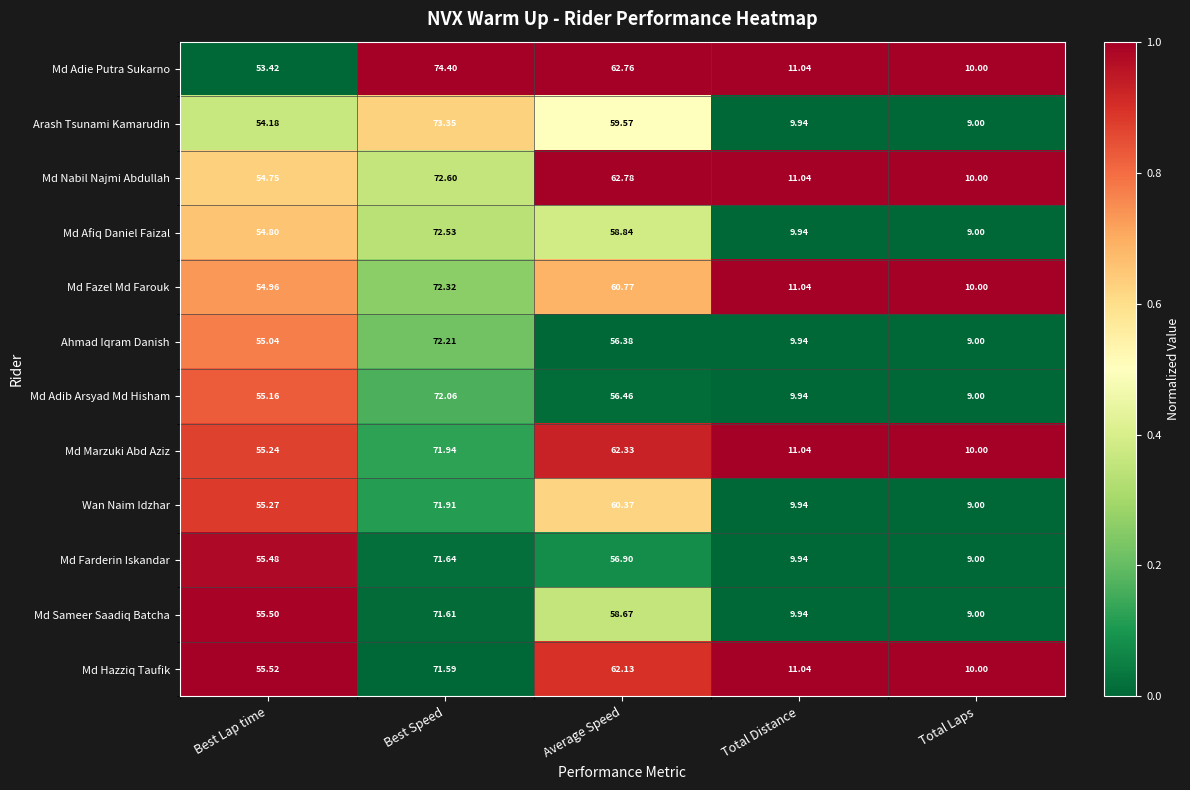

Which series has the largest range (max minus min)?

Md Adie Putra Sukarno